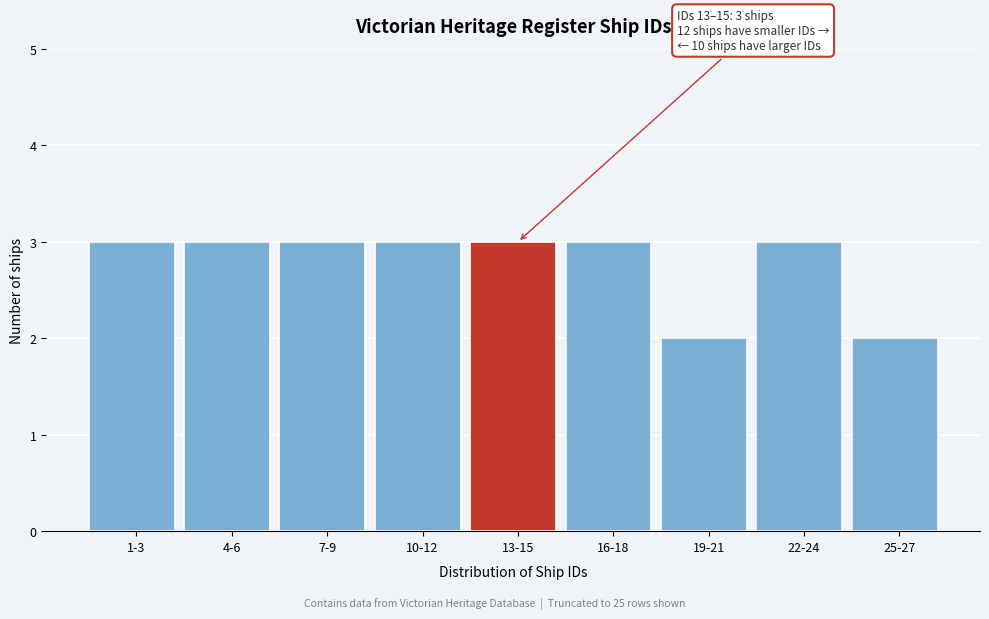

Reading left to right, extract all data points from this chart.

3	3	3	3	3	3	2	3	2